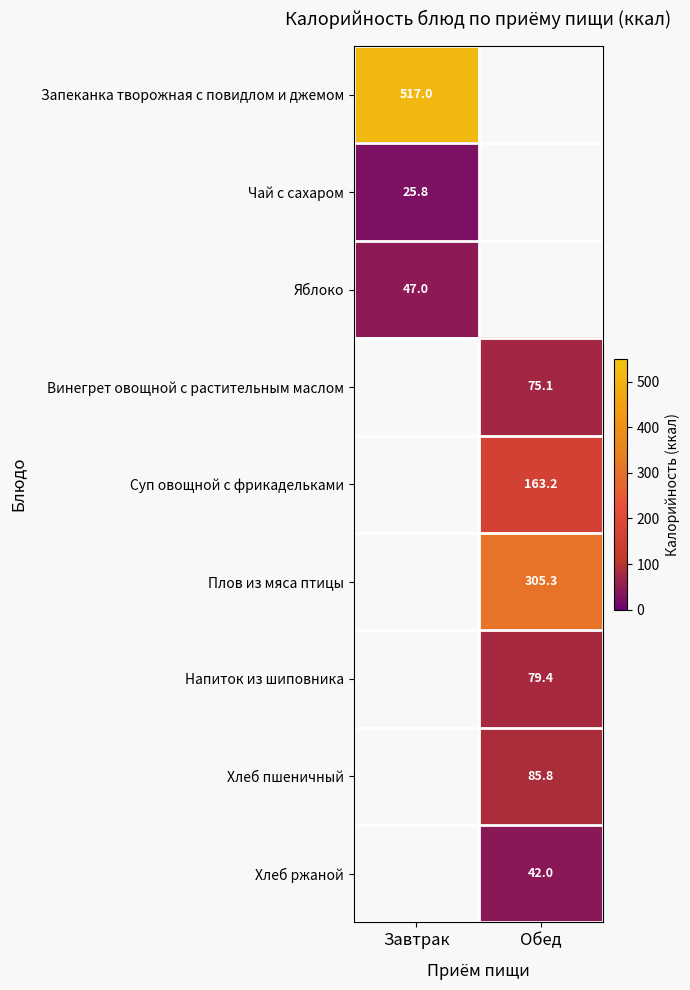

Between Обед and Завтрак, which is larger?

Завтрак